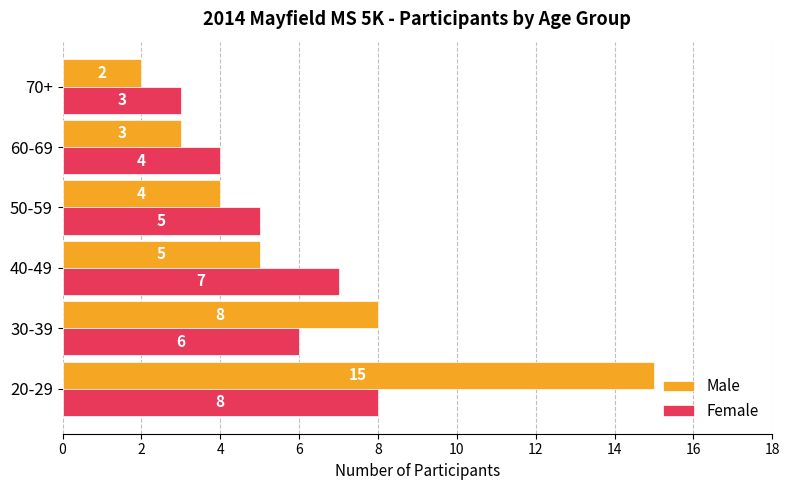

Which series has the largest total across all categories?

Male